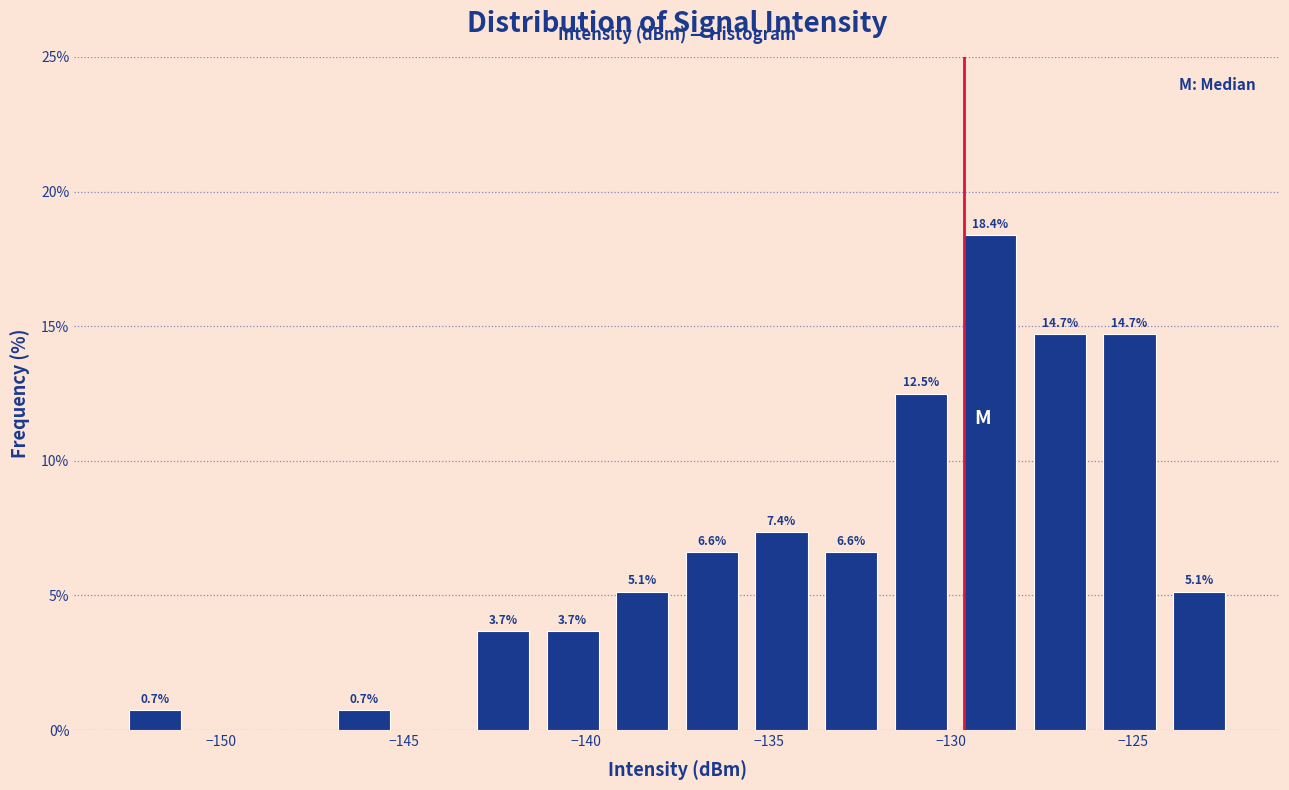

Read against the x-axis, roughly where is the centre of the tallest bar?

-129.0